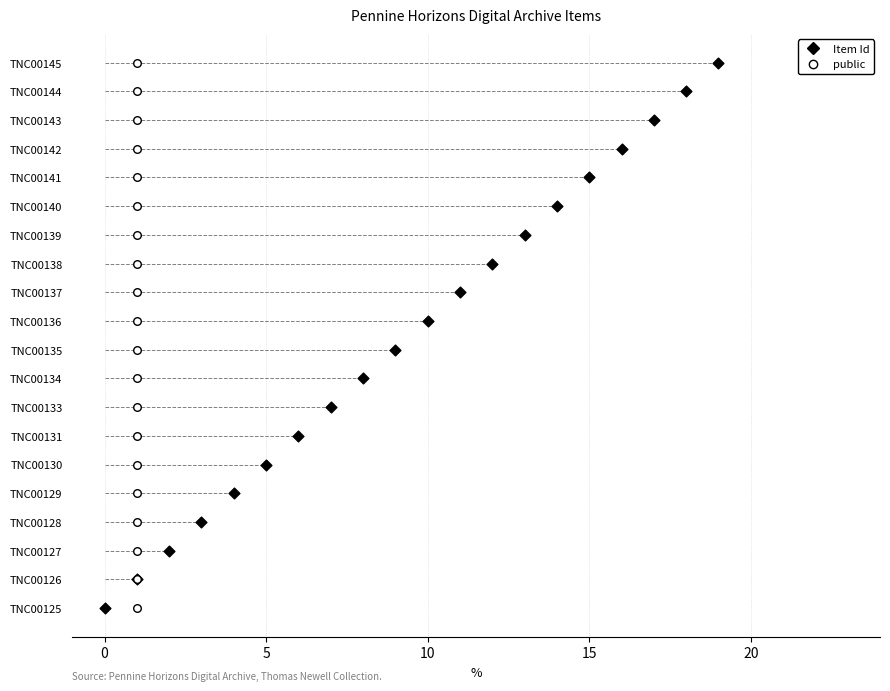

What are all the series names shown in the legend?

Item Id, public